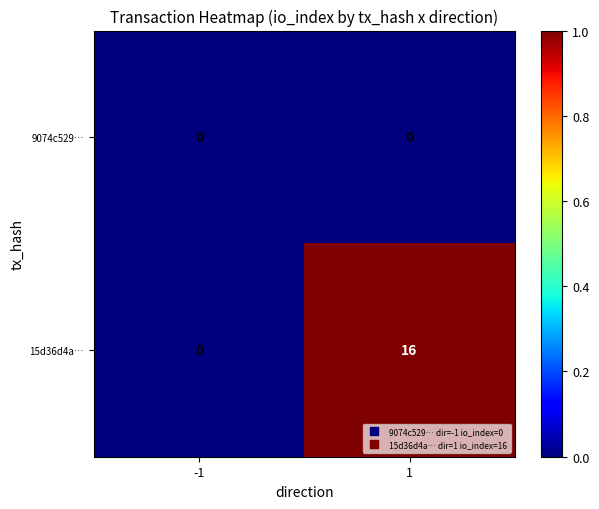

Rank the series by their maximum value, from lowest to highest.

9074c529…, 15d36d4a…